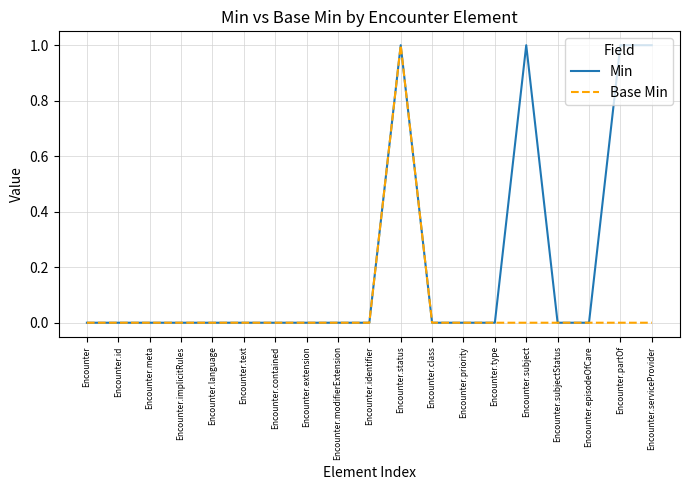

Is it true that Base Min equals -1 at Encounter.priority?

False